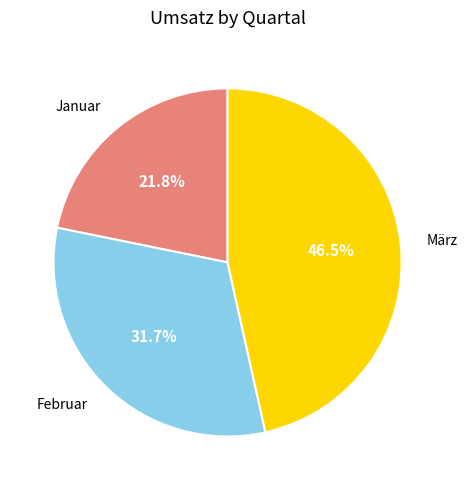

Is März the majority of the pie?

No